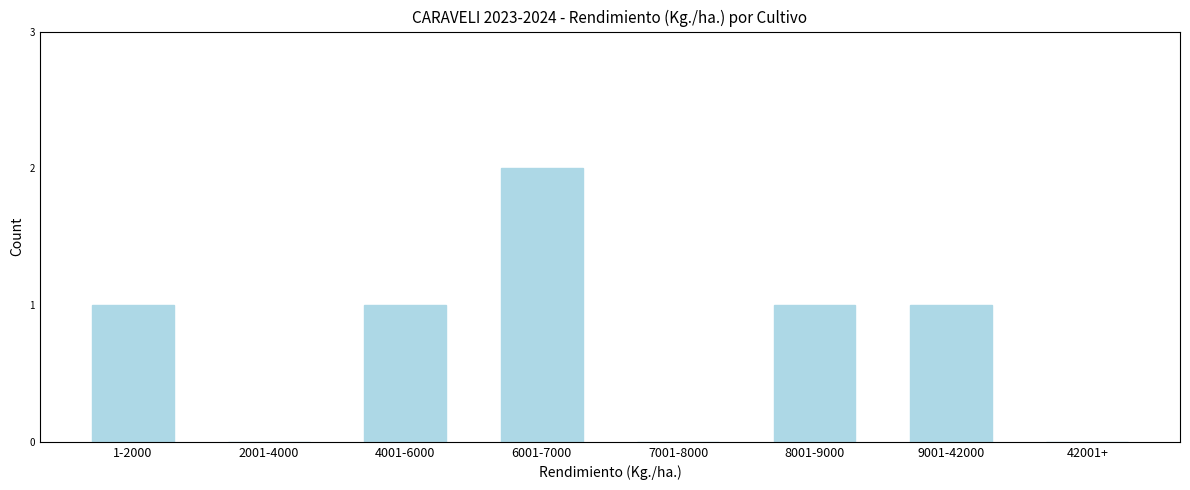

Reading left to right, transcribe all the data shown in this chart.

1-2000=1	2001-4000=0	4001-6000=1	6001-7000=2	7001-8000=0	8001-9000=1	9001-42000=1	42001+=0